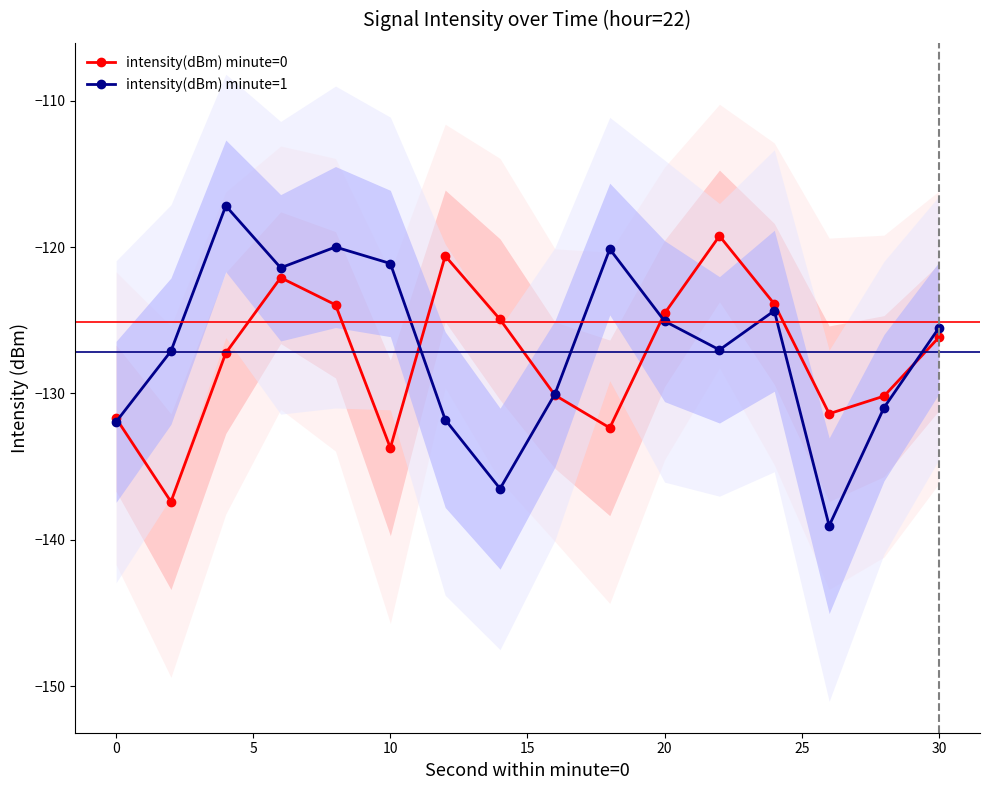

What is the highest value of the intensity(dBm) minute=1 series?

-117.2